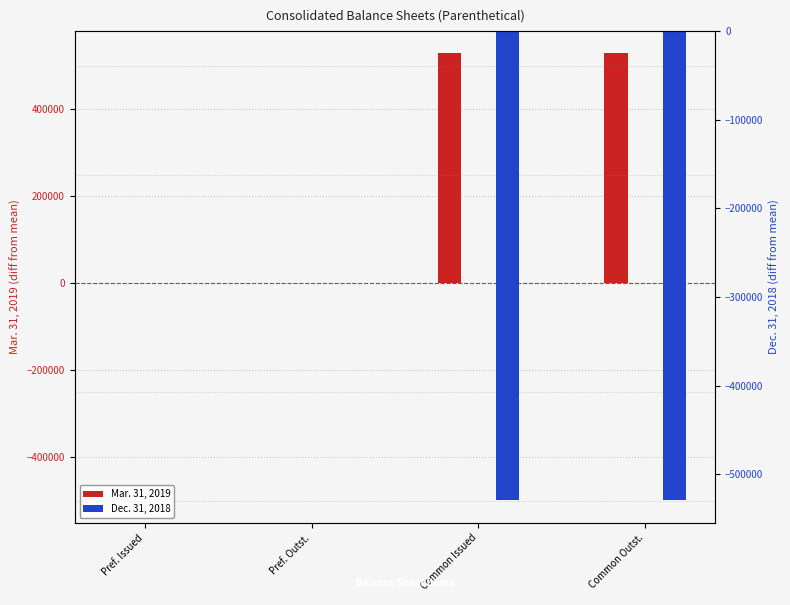

Reading left to right, transcribe all the data shown in this chart.

Mar. 31, 2019: Pref. Issued=0	Pref. Outst.=0	Common Issued=528620	Common Outst.=528620
Dec. 31, 2018: Pref. Issued=0	Pref. Outst.=0	Common Issued=-528620	Common Outst.=-528620